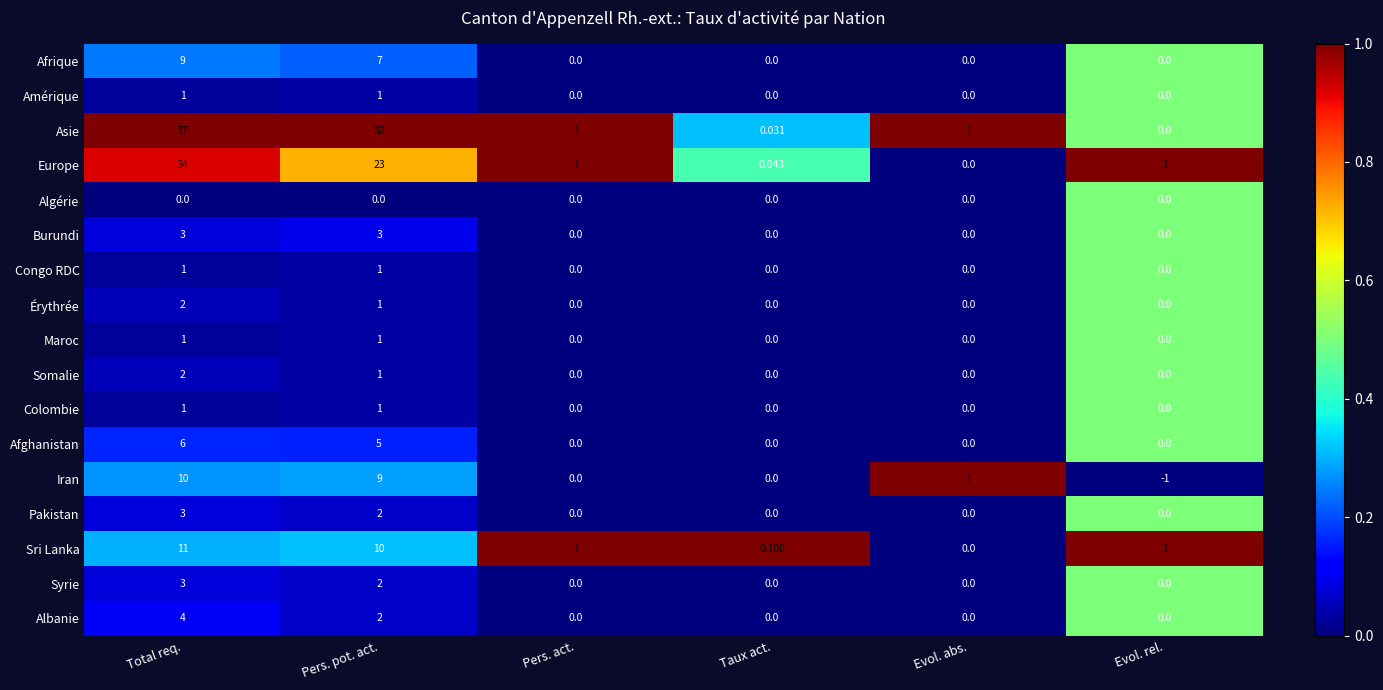

Which series has the largest total across all categories?

Asie